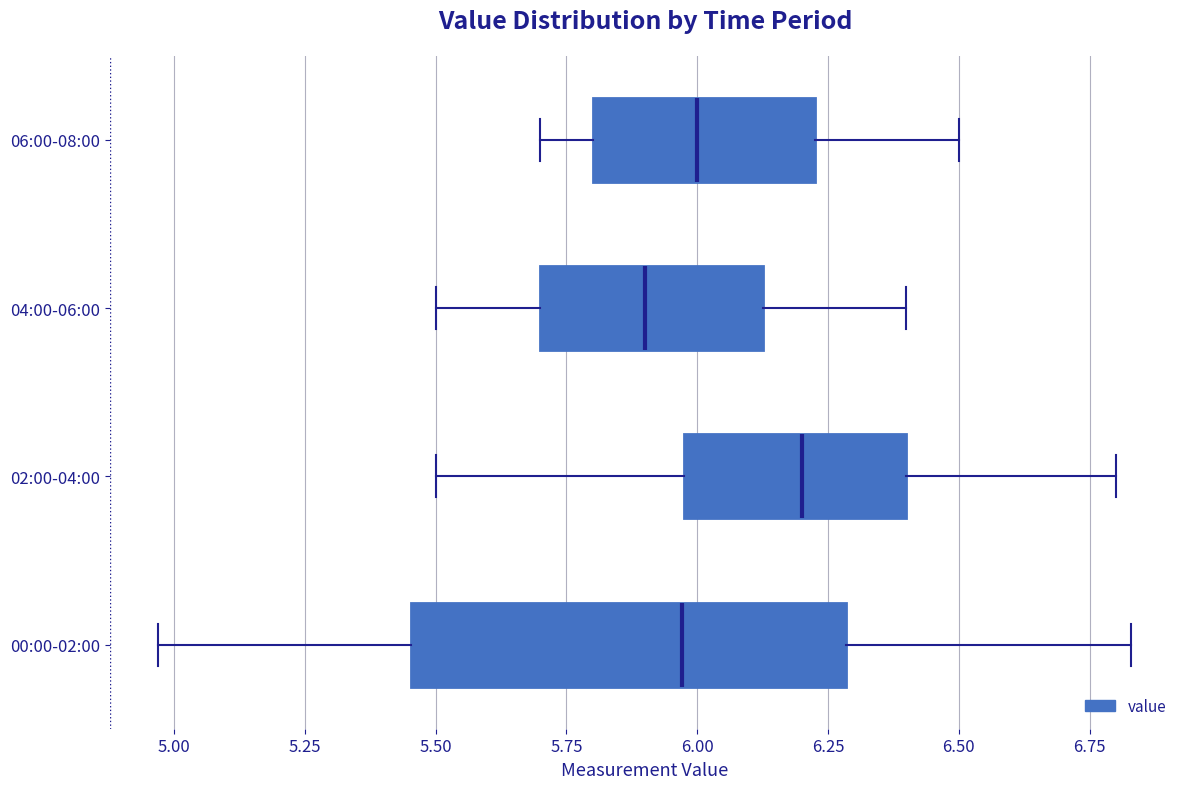

Reading bottom to top, read every box against the x-axis: the position of its median line, the range the box covers, and the ends of its whiskers. The values are not printed on the chart, so give them approximately, as read against the axis.

00:00-02:00: median 5.95, box 5.45 to 6.30, whiskers 4.95 to 6.85
02:00-04:00: median 6.20, box 6.00 to 6.40, whiskers 5.50 to 6.80
04:00-06:00: median 5.90, box 5.70 to 6.15, whiskers 5.50 to 6.40
06:00-08:00: median 6.00, box 5.80 to 6.25, whiskers 5.70 to 6.50